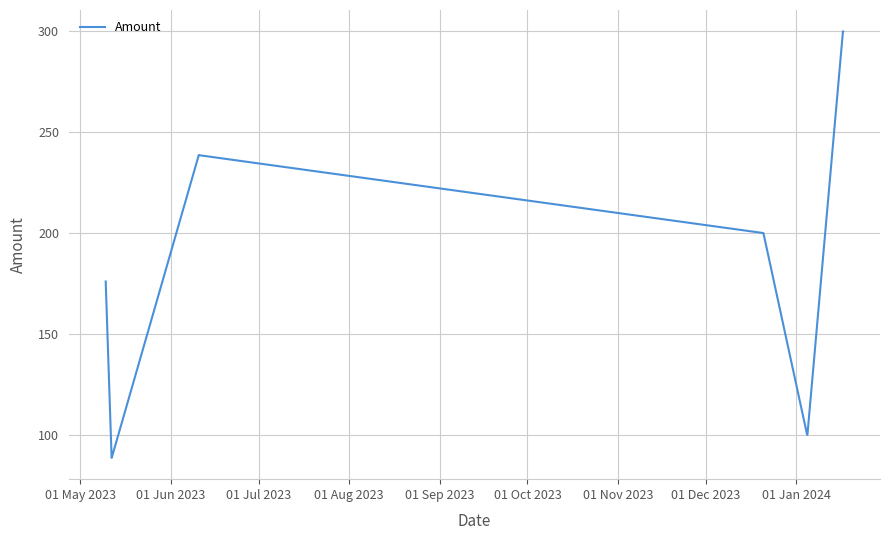

What is the minimum value shown in the chart?

88.5